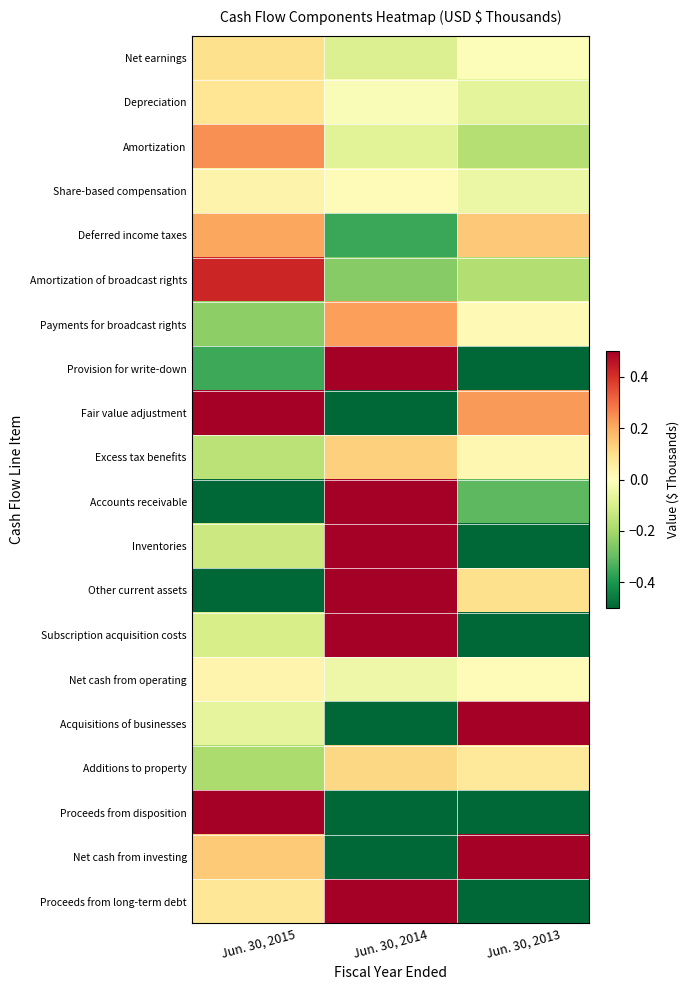

Reading left to right, list all the values displayed in this chart.

Net earnings: Jun. 30, 2015=0.1	Jun. 30, 2014=-0.1	Jun. 30, 2013=-0.0
Depreciation: Jun. 30, 2015=0.1	Jun. 30, 2014=-0.0	Jun. 30, 2013=-0.1
Amortization: Jun. 30, 2015=0.2	Jun. 30, 2014=-0.1	Jun. 30, 2013=-0.2
Share-based compensation: Jun. 30, 2015=0.0	Jun. 30, 2014=0.0	Jun. 30, 2013=-0.0
Deferred income taxes: Jun. 30, 2015=0.2	Jun. 30, 2014=-0.4	Jun. 30, 2013=0.1
Amortization of broadcast rights: Jun. 30, 2015=0.4	Jun. 30, 2014=-0.2	Jun. 30, 2013=-0.2
Payments for broadcast rights: Jun. 30, 2015=-0.2	Jun. 30, 2014=0.2	Jun. 30, 2013=0.0
Provision for write-down: Jun. 30, 2015=-0.4	Jun. 30, 2014=1.4	Jun. 30, 2013=-1.0
Fair value adjustment: Jun. 30, 2015=0.5	Jun. 30, 2014=-0.8	Jun. 30, 2013=0.2
Excess tax benefits: Jun. 30, 2015=-0.2	Jun. 30, 2014=0.1	Jun. 30, 2013=0.0
Accounts receivable: Jun. 30, 2015=-0.5	Jun. 30, 2014=0.8	Jun. 30, 2013=-0.3
Inventories: Jun. 30, 2015=-0.1	Jun. 30, 2014=5.6	Jun. 30, 2013=-5.5
Other current assets: Jun. 30, 2015=-2.1	Jun. 30, 2014=2.0	Jun. 30, 2013=0.1
Subscription acquisition costs: Jun. 30, 2015=-0.1	Jun. 30, 2014=1.0	Jun. 30, 2013=-0.9
Net cash from operating: Jun. 30, 2015=0.0	Jun. 30, 2014=-0.0	Jun. 30, 2013=0.0
Acquisitions of businesses: Jun. 30, 2015=-0.1	Jun. 30, 2014=-0.7	Jun. 30, 2013=0.8
Additions to property: Jun. 30, 2015=-0.2	Jun. 30, 2014=0.1	Jun. 30, 2013=0.1
Proceeds from disposition: Jun. 30, 2015=2.0	Jun. 30, 2014=-1.0	Jun. 30, 2013=-1.0
Net cash from investing: Jun. 30, 2015=0.1	Jun. 30, 2014=-0.8	Jun. 30, 2013=0.7
Proceeds from long-term debt: Jun. 30, 2015=0.1	Jun. 30, 2014=0.5	Jun. 30, 2013=-0.6